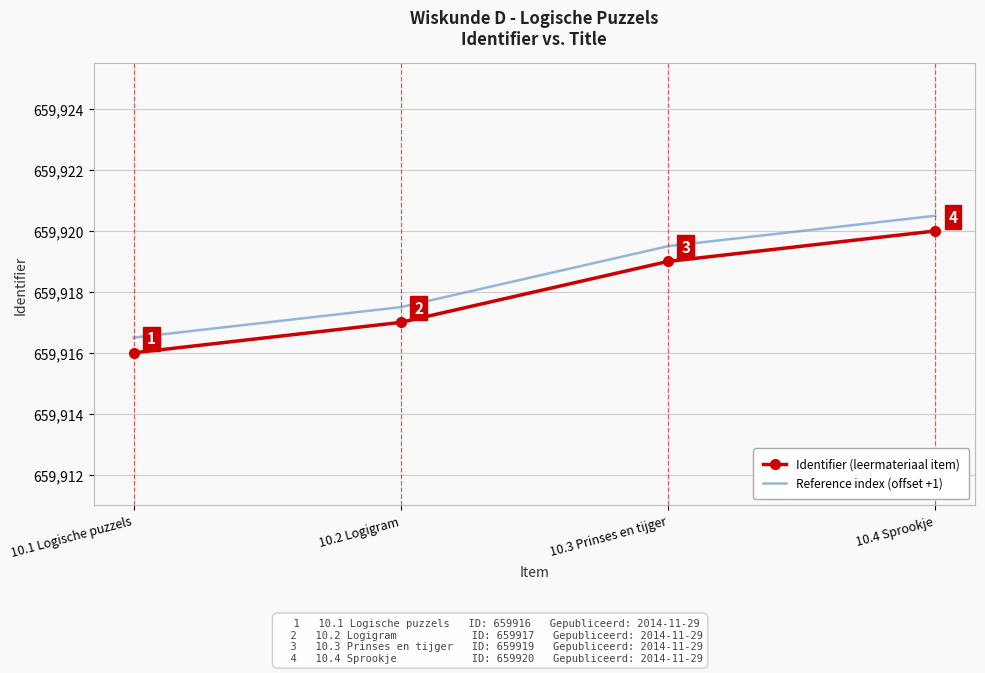

Rank the series by their average value, from highest to lowest.

Reference index (offset +1), Identifier (leermateriaal item)